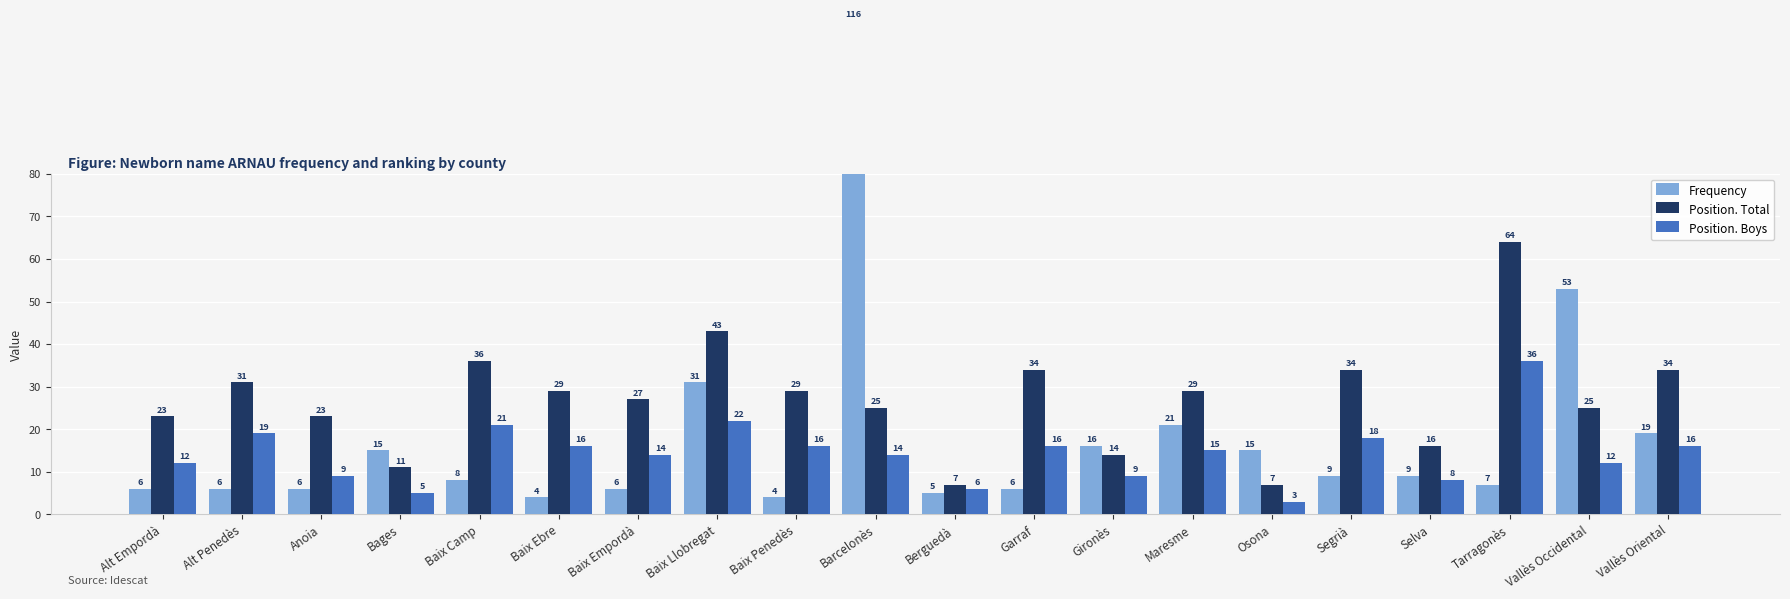

What position from the left is Baix Ebre?

6